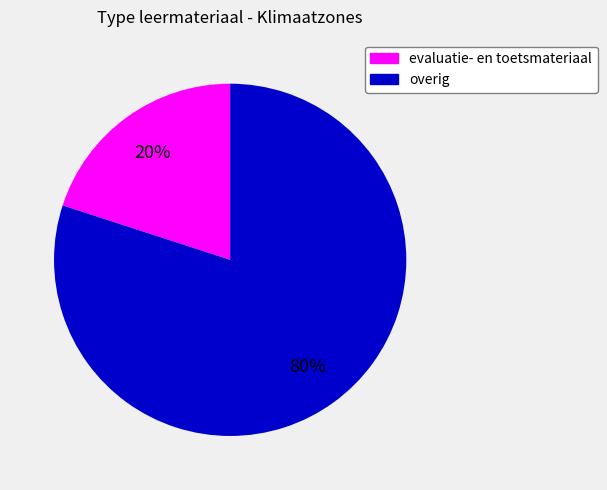

To the nearest percent, what is the difference between the largest and smallest slice percentages?

60%